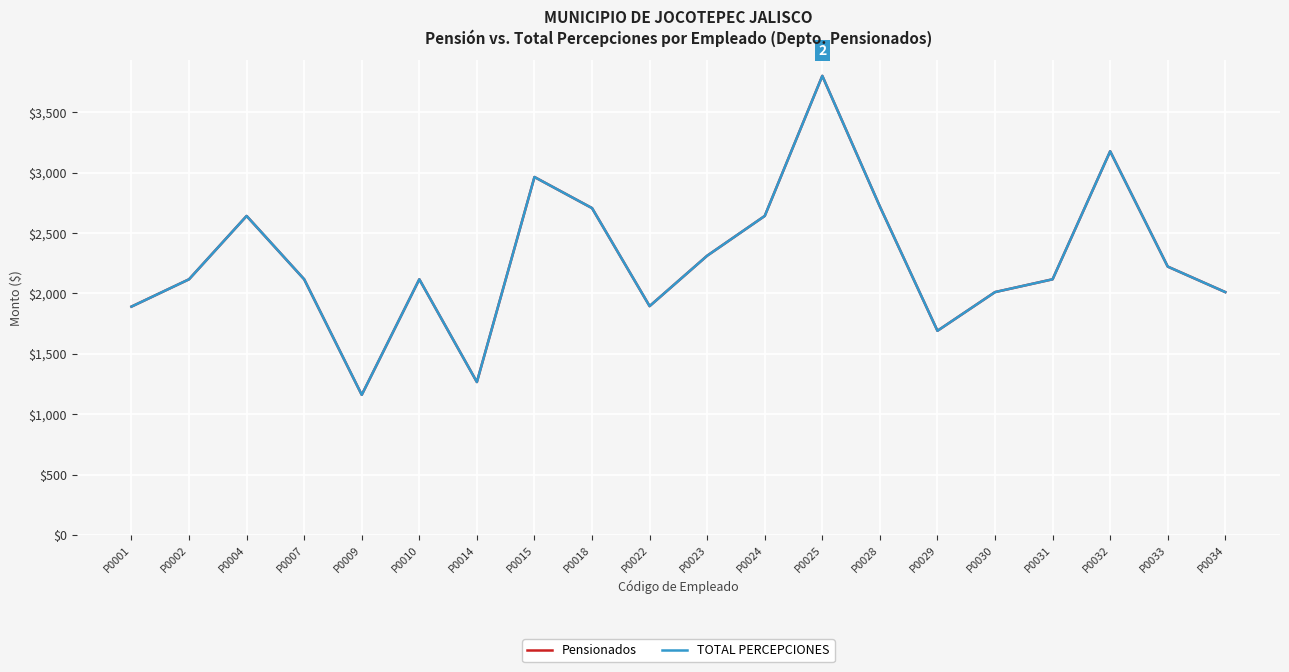

Is the value of Pensionados at P0023 greater than the value of TOTAL PERCEPCIONES at P0015?

No